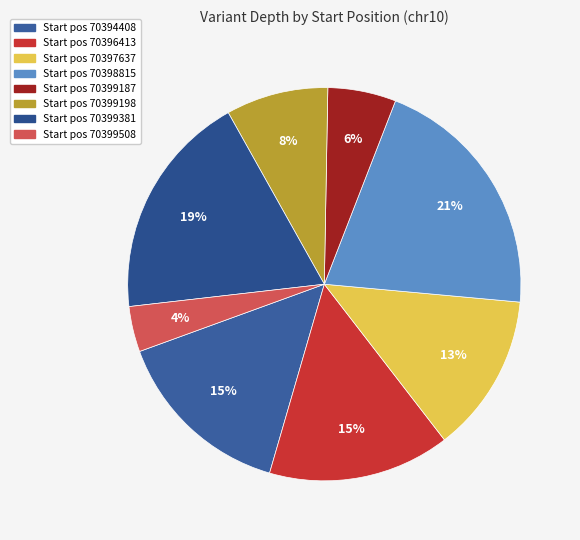

How many slices are in this pie chart?

8